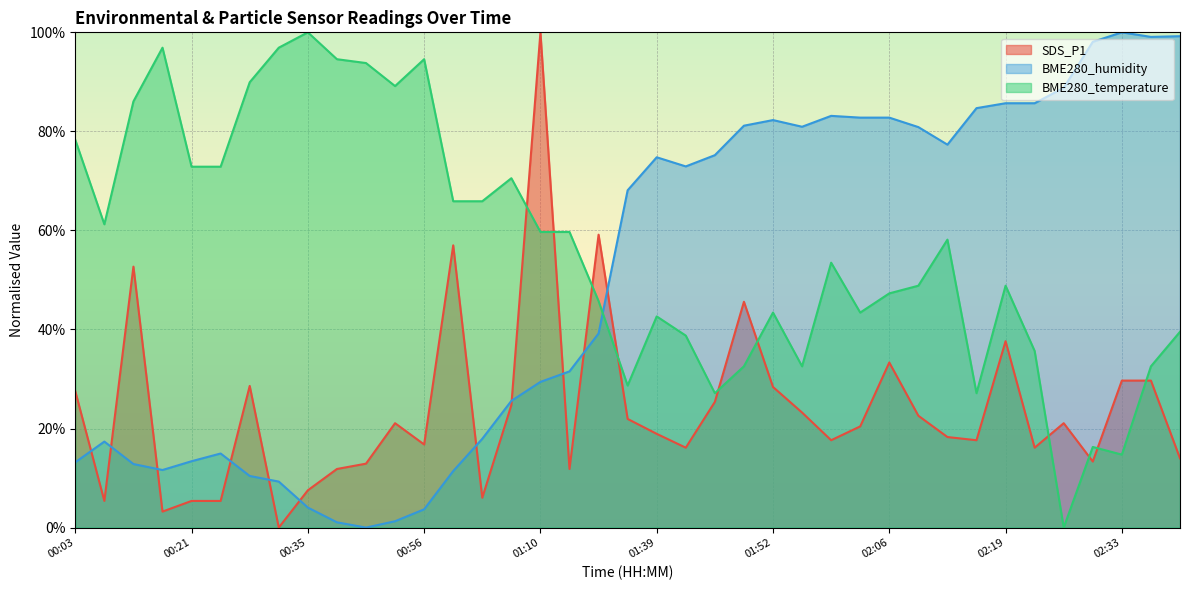

What is the total value across all series at 01:03?

89.8